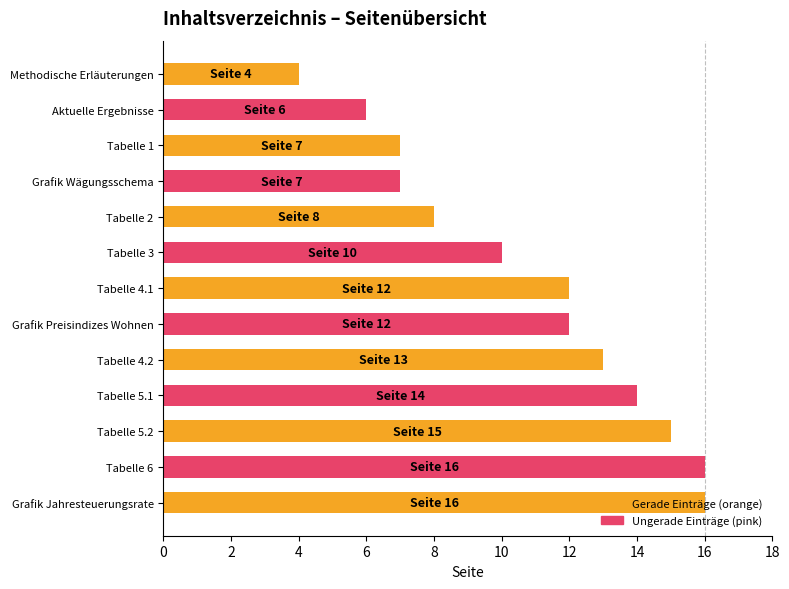

The chart shows a value of 8 at Tabelle 2. True or false?

True